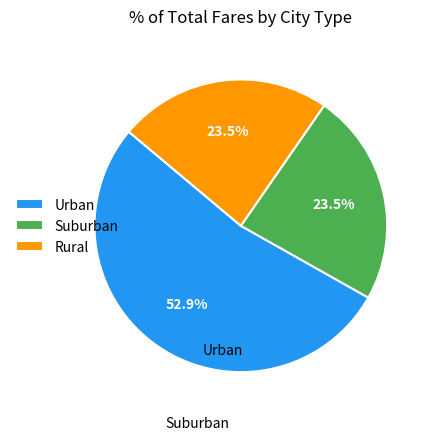

Between Rural and Urban, which is larger?

Urban